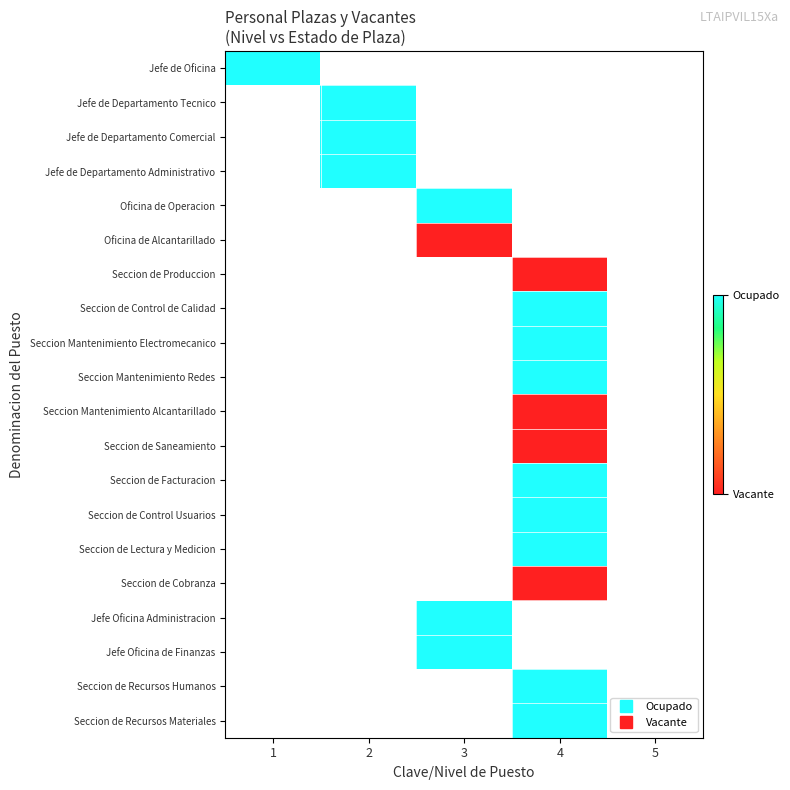

List the series in order of their peak value, lowest first.

Jefe de Oficina, Jefe de Departamento Tecnico, Jefe de Departamento Comercial, Jefe de Departamento Administrativo, Oficina de Operacion, Oficina de Alcantarillado, Seccion de Produccion, Seccion de Control de Calidad, Seccion Mantenimiento Electromecanico, Seccion Mantenimiento Redes, Seccion Mantenimiento Alcantarillado, Seccion de Saneamiento, Seccion de Facturacion, Seccion de Control Usuarios, Seccion de Lectura y Medicion, Seccion de Cobranza, Jefe Oficina Administracion, Jefe Oficina de Finanzas, Seccion de Recursos Humanos, Seccion de Recursos Materiales